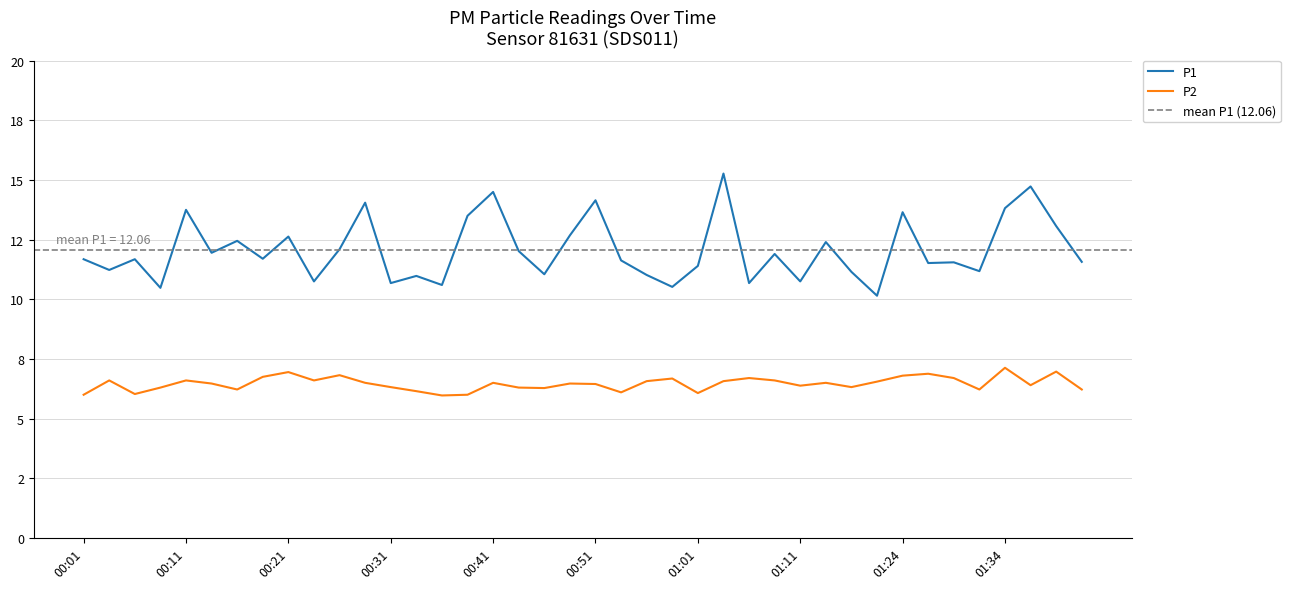

Reading left to right, what are all the values shown in this chart?

P1: 11.7	11.2	11.7	10.5	13.8	11.9	12.4	11.7	12.6	10.8	12.1	14.1	10.7	11.0	10.6	13.5	14.5	12.0	11.1	12.7	14.2	11.6	11.0	10.5	11.4	15.3	10.7	11.9	10.8	12.4	11.2	10.2	13.7	11.5	11.6	11.2	13.8	14.7	13.1	11.6
P2: 6.0	6.6	6.0	6.3	6.6	6.5	6.2	6.8	7.0	6.6	6.8	6.5	6.3	6.2	6.0	6.0	6.5	6.3	6.3	6.5	6.5	6.1	6.6	6.7	6.1	6.6	6.7	6.6	6.4	6.5	6.3	6.5	6.8	6.9	6.7	6.2	7.1	6.4	7.0	6.2